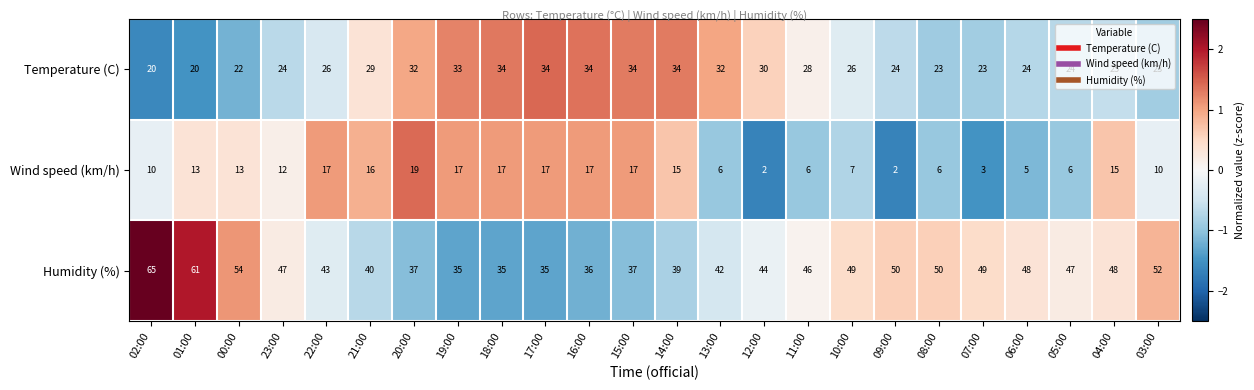

At which label does Wind speed (km/h) reach its peak?

20:00